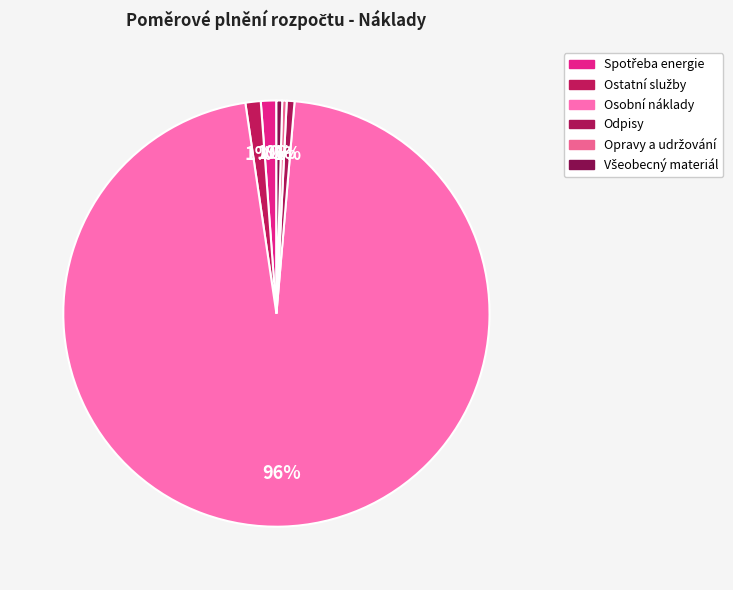

To the nearest percent, what is the combined percentage of Odpisy and Všeobecný materiál?

1%